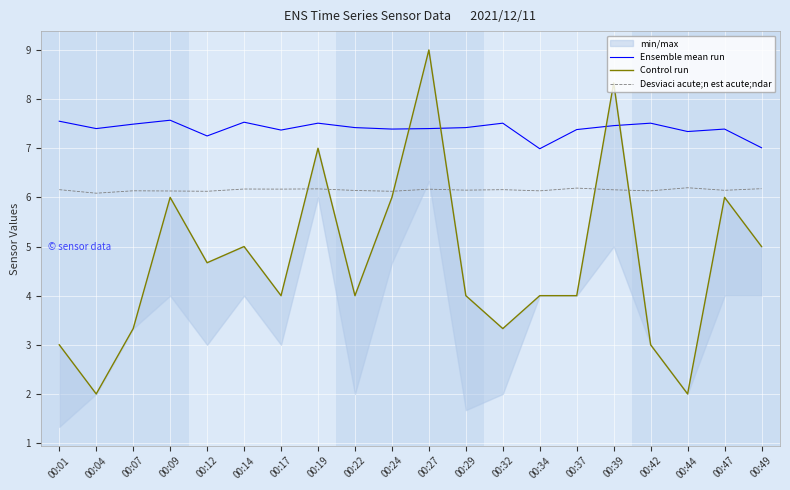

Reading right to left, transcribe all the data shown in this chart.

Ensemble mean run: 00:49=7.0	00:47=7.4	00:44=7.3	00:42=7.5	00:39=7.5	00:37=7.4	00:34=7.0	00:32=7.5	00:29=7.4	00:27=7.4	00:24=7.4	00:22=7.4	00:19=7.5	00:17=7.4	00:14=7.5	00:12=7.2	00:09=7.6	00:07=7.5	00:04=7.4	00:01=7.5
Control run: 00:49=5.0	00:47=6.0	00:44=2.0	00:42=3.0	00:39=8.3	00:37=4.0	00:34=4.0	00:32=3.3	00:29=4.0	00:27=9.0	00:24=6.0	00:22=4.0	00:19=7.0	00:17=4.0	00:14=5.0	00:12=4.7	00:09=6.0	00:07=3.3	00:04=2.0	00:01=3.0
Desviaci acute;n est acute;ndar: 00:49=6.2	00:47=6.1	00:44=6.2	00:42=6.1	00:39=6.2	00:37=6.2	00:34=6.1	00:32=6.2	00:29=6.1	00:27=6.2	00:24=6.1	00:22=6.1	00:19=6.2	00:17=6.2	00:14=6.2	00:12=6.1	00:09=6.1	00:07=6.1	00:04=6.1	00:01=6.2